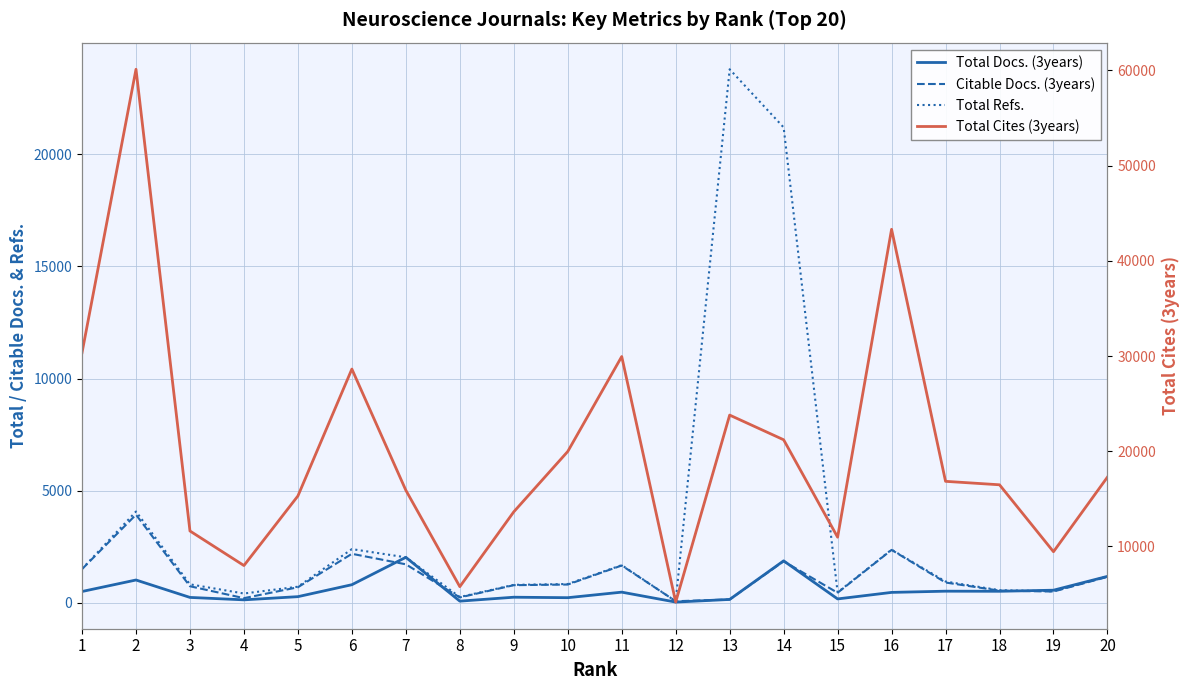

In Citable Docs. (3years), how many points are higher than both neighbors (excluding endpoints)?

5